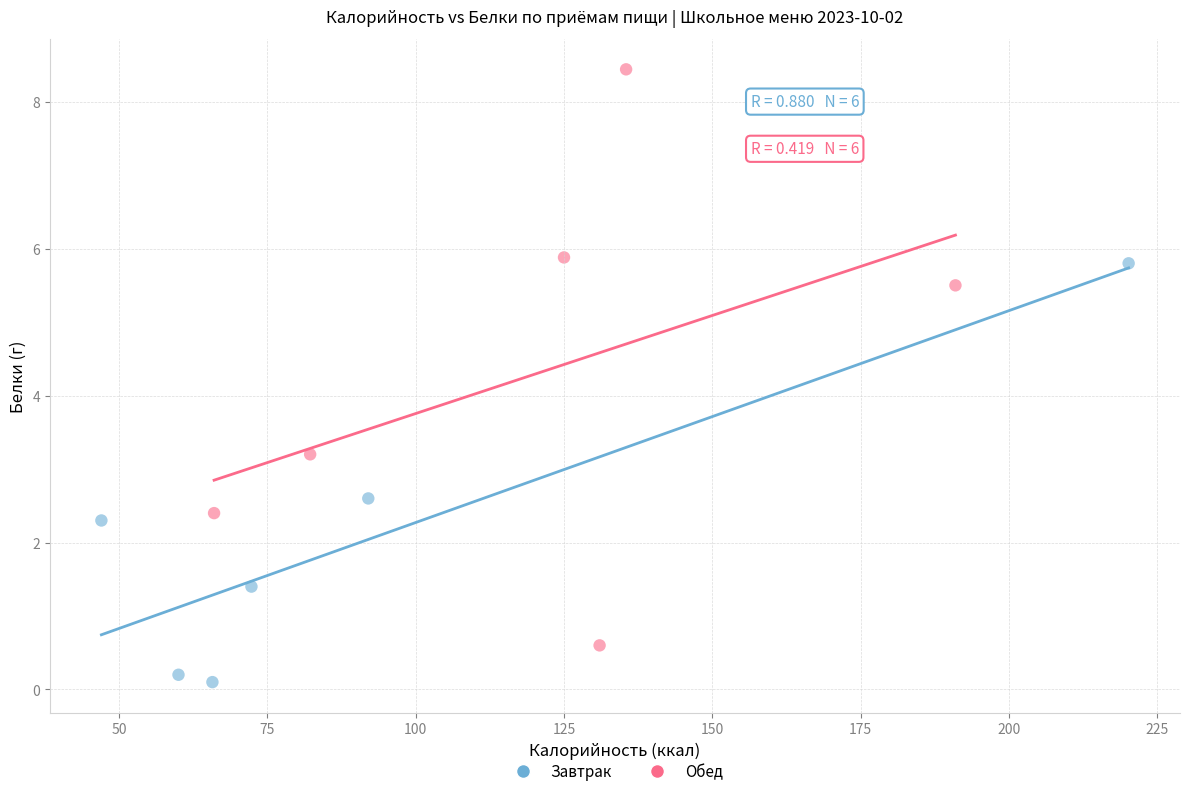

Which series reaches the maximum Y coordinate?

Обед